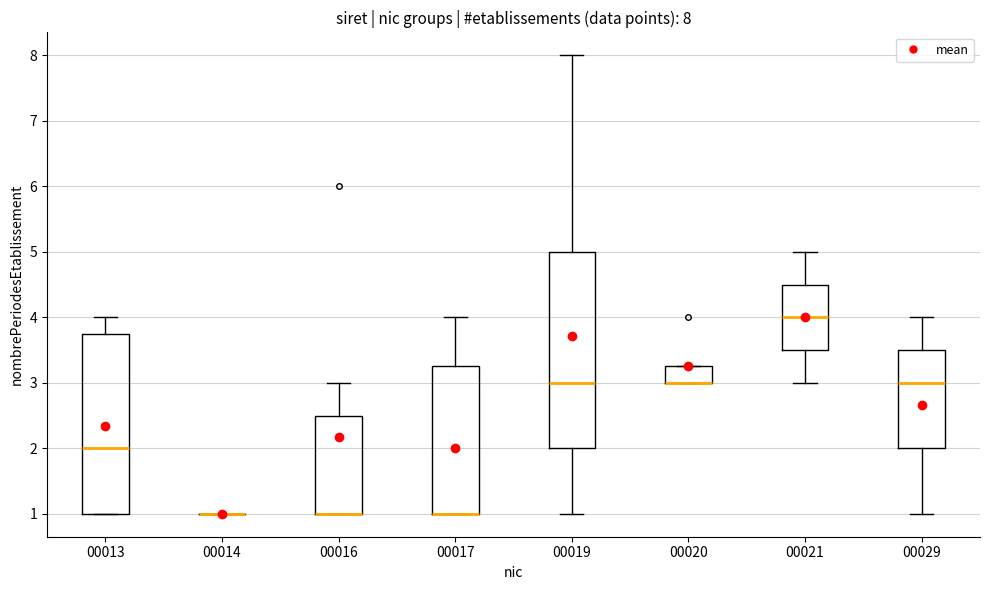

Comparing the boxes themselves (not the whiskers), which one is the tallest?

00019